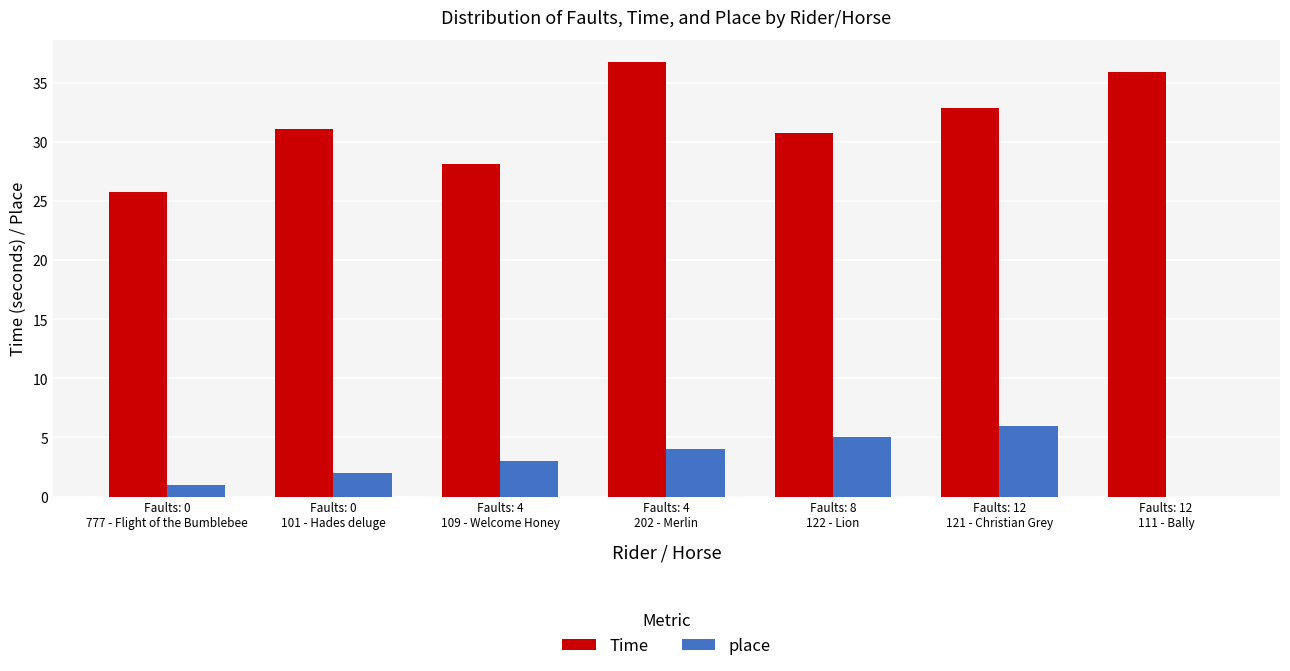

What is the approximate value of place at Faults: 0
101 - Hades deluge?

2.0